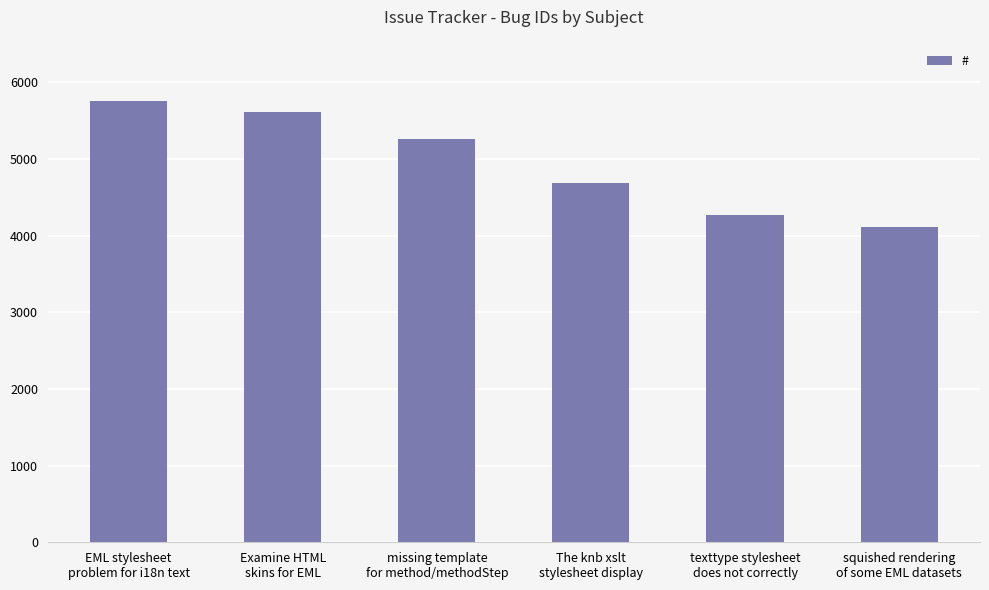

Is it true that the value at The knb xslt
stylesheet display is 4683?

True